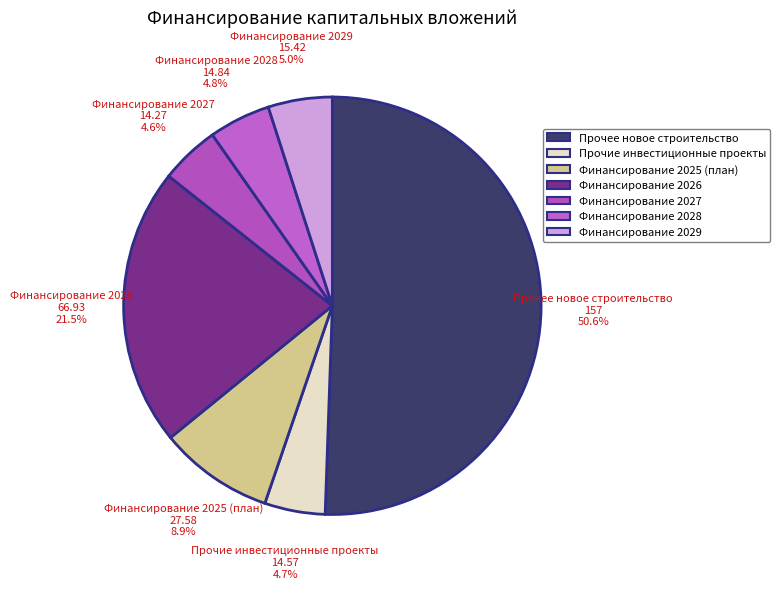

What percentage is NOT represented by Финансирование 2027?

95.4%